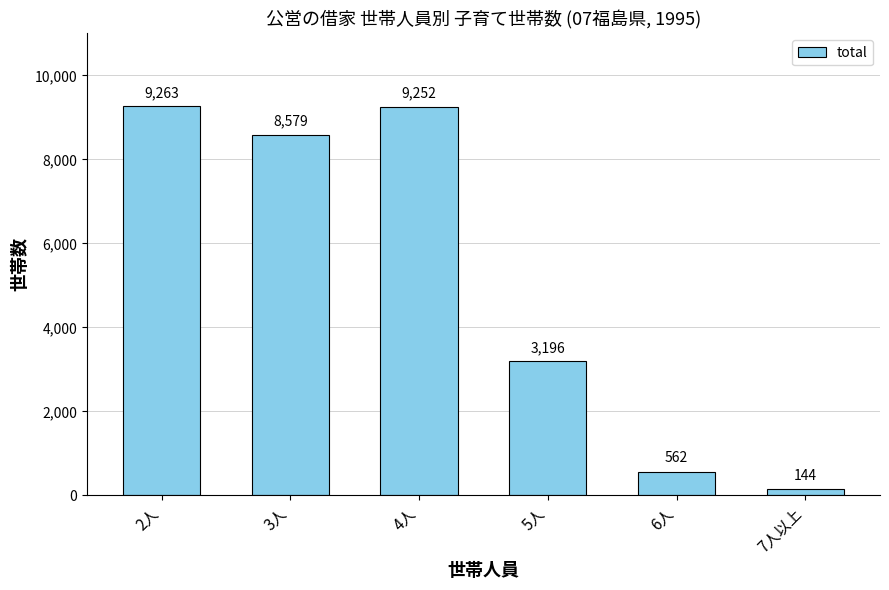

Reading left to right, what are all the values shown in this chart?

9263	8579	9252	3196	562	144